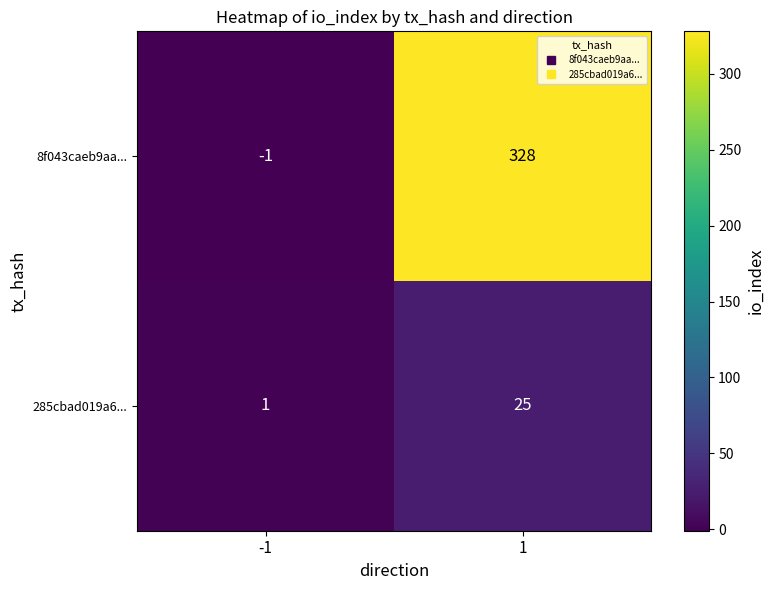

What is the sum of all 8f043caeb9aa... values?

327